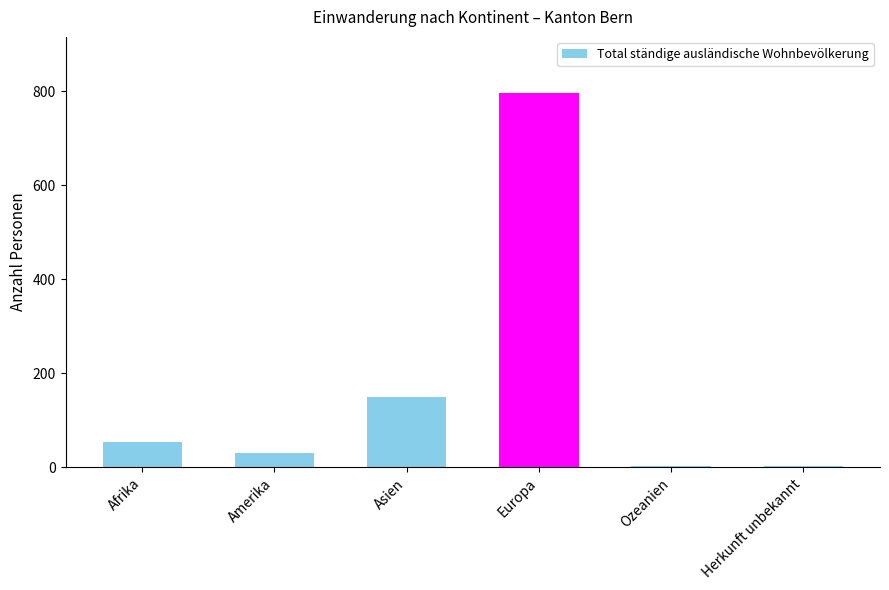

What is the sum of the values at Amerika and Asien?

181